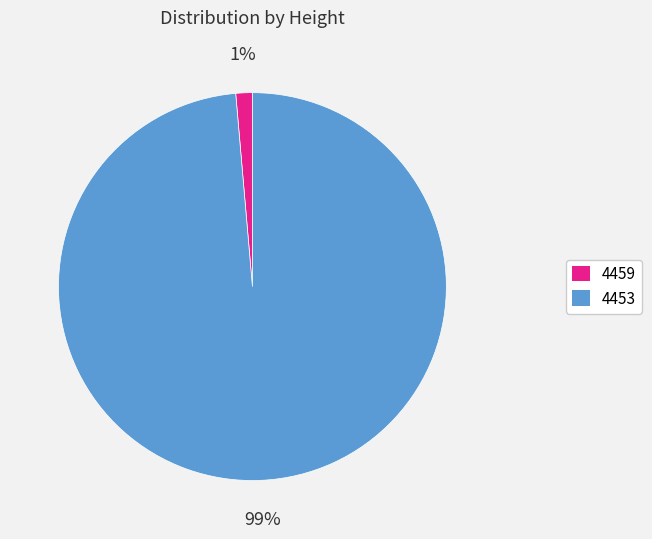

How many segments does this pie chart have?

2